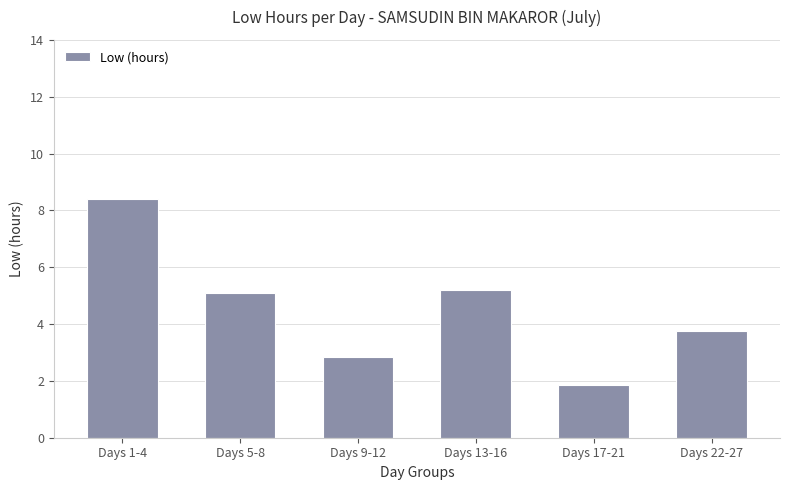

What is the change in value from Days 1-4 to Days 17-21?

-6.5